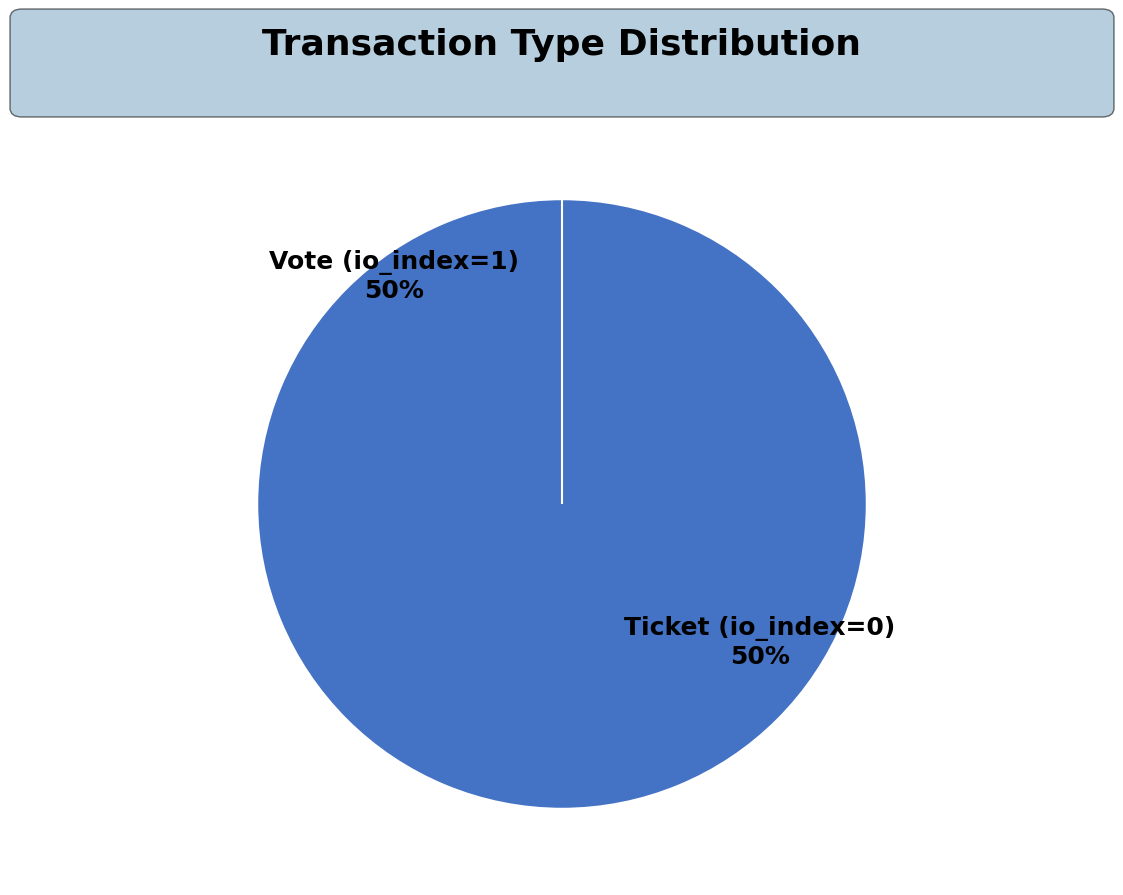

To the nearest percent, what is the average slice percentage?

50%